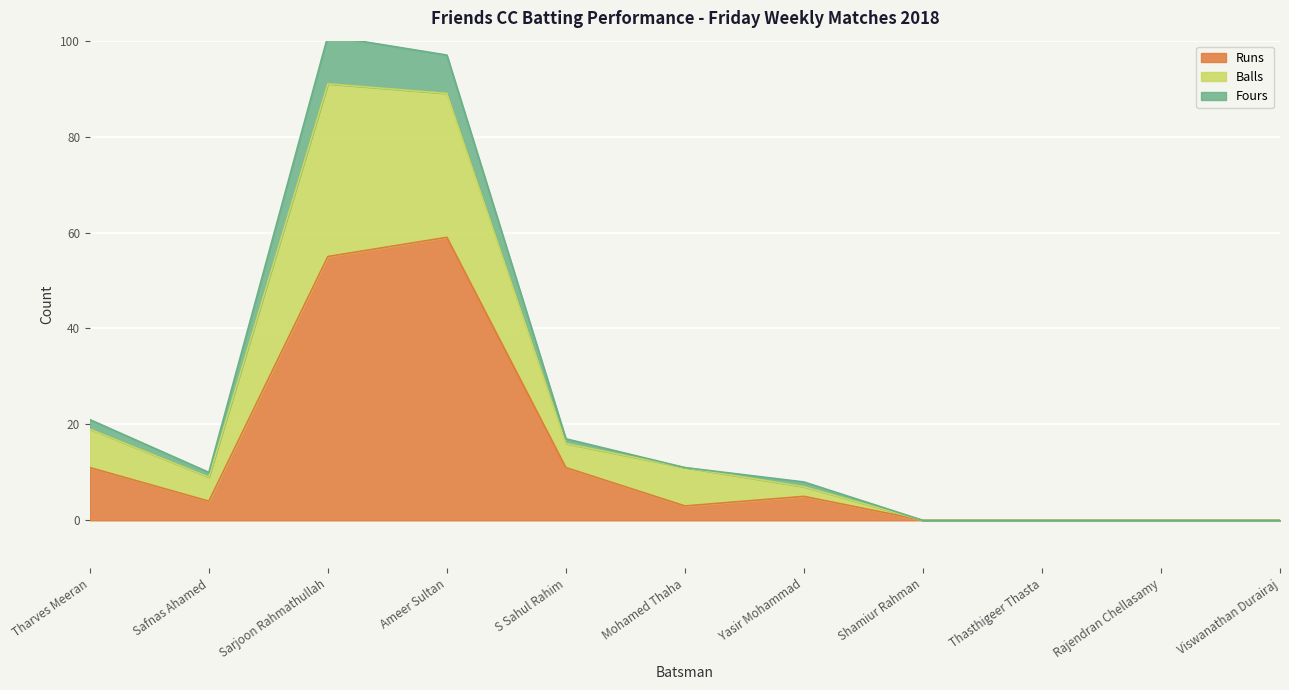

Which has a higher value, Ameer Sultan or Rajendran Chellasamy?

Ameer Sultan